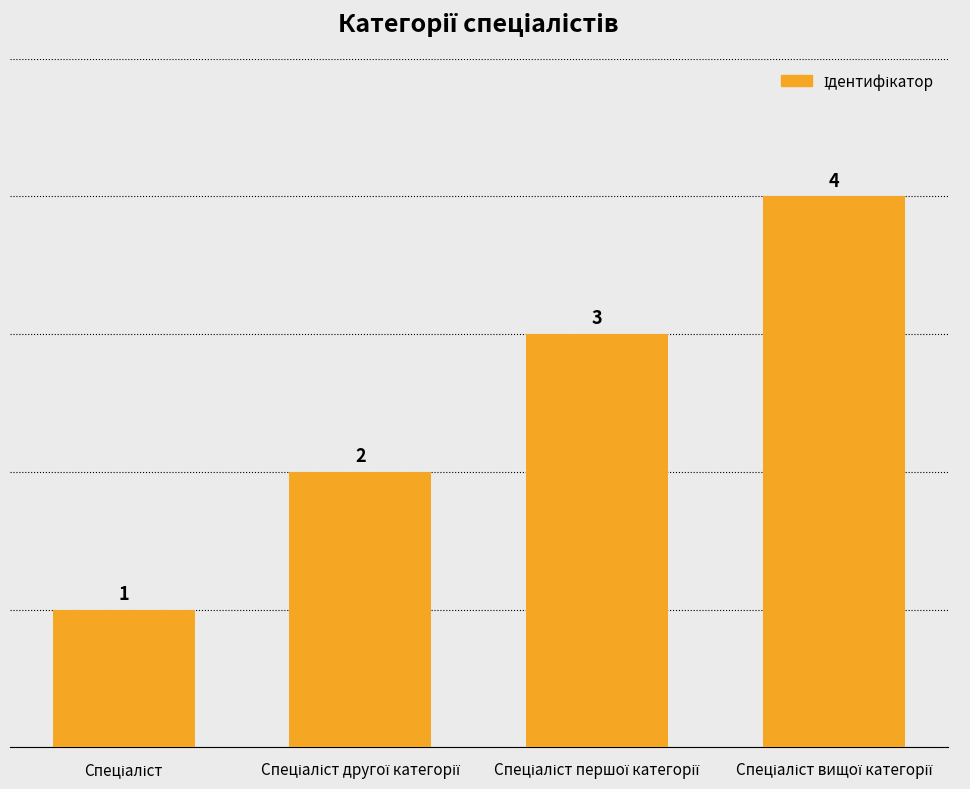

How many values are between 2 and 4?

3